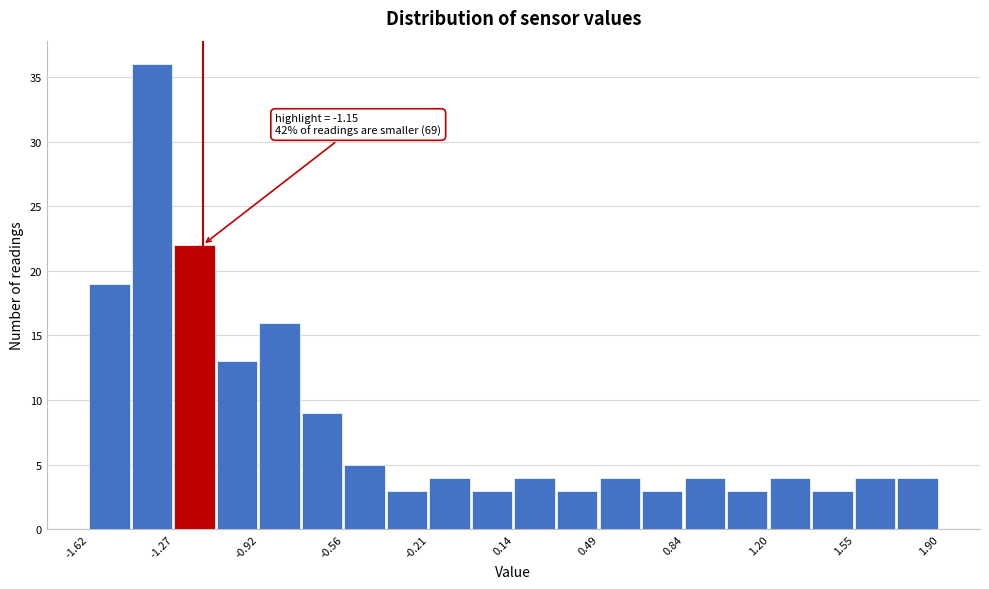

Read against the x-axis, roughly where is the centre of the tallest bar?

-1.35